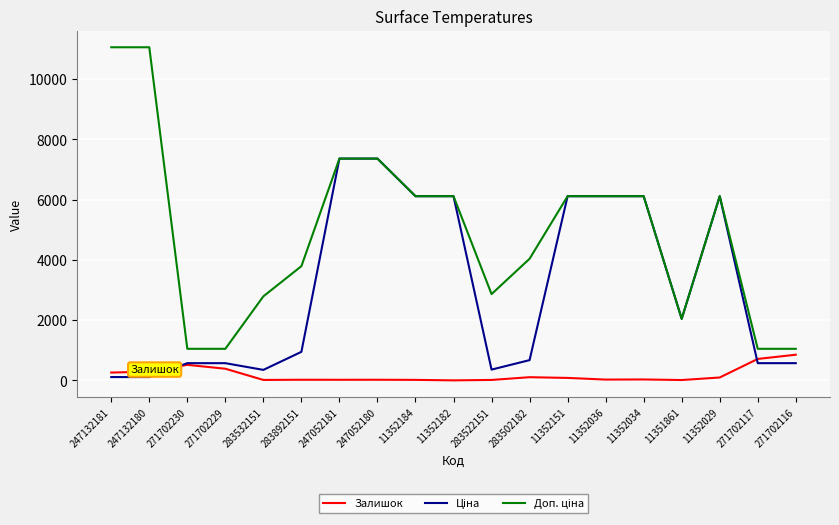

Is it true that Залишок equals 96.0 at 11352029?

True